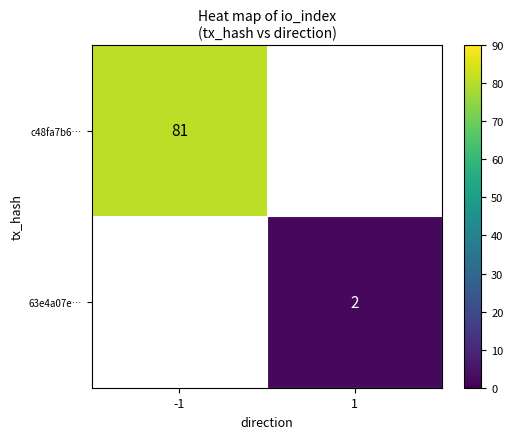

At how many categories does at least one series exceed 11?

1